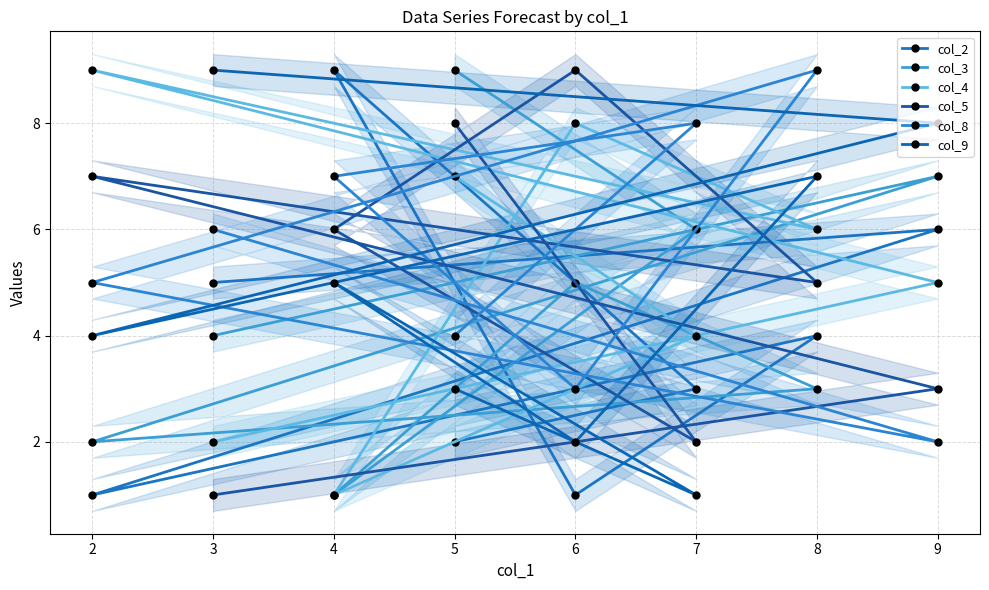

Count the number of categories in the chart.

8